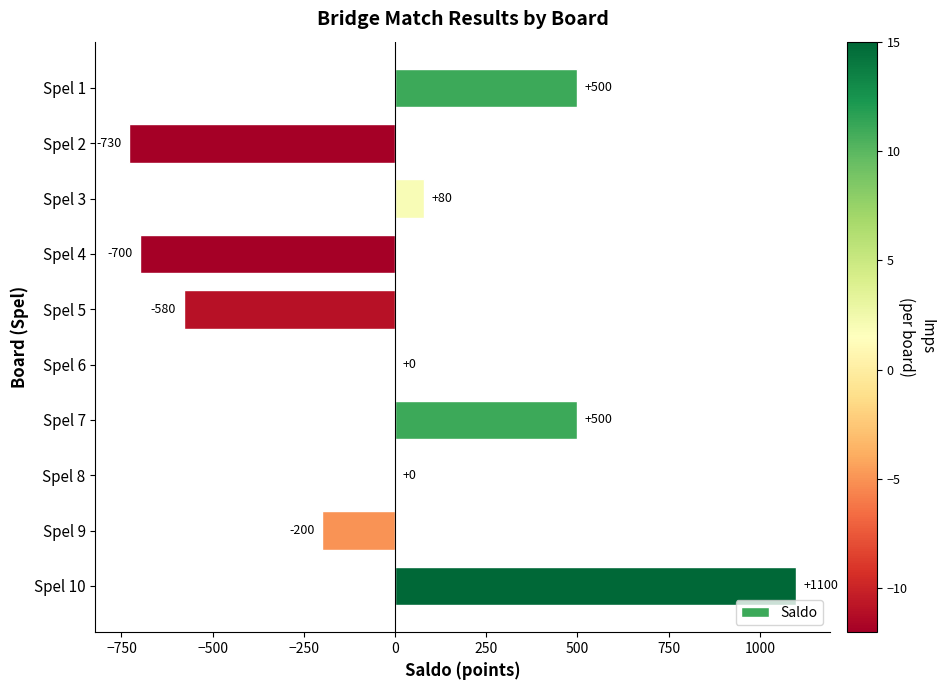

Between Spel 10 and Spel 5, which is larger?

Spel 10